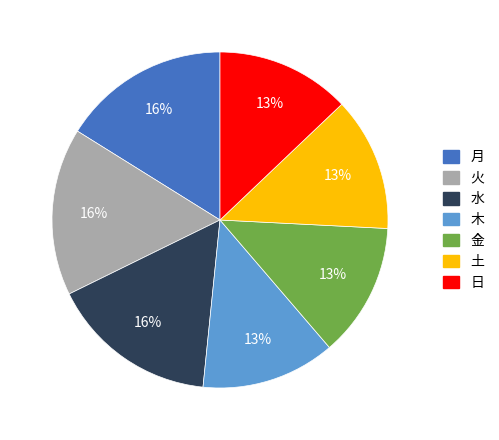

True or false: 金 accounts for 13% of the total.

True